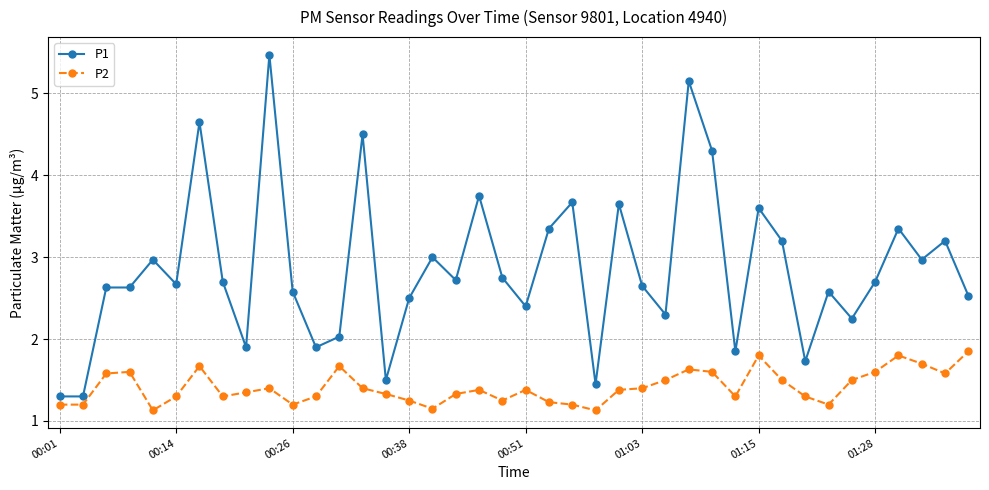

True or false: P1 has more than 1 interior local peaks.

True